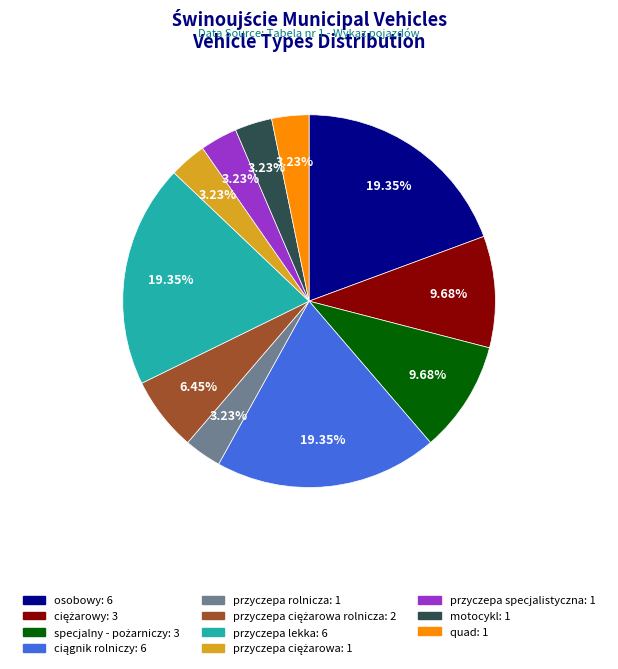

Count the number of slices in the pie.

11